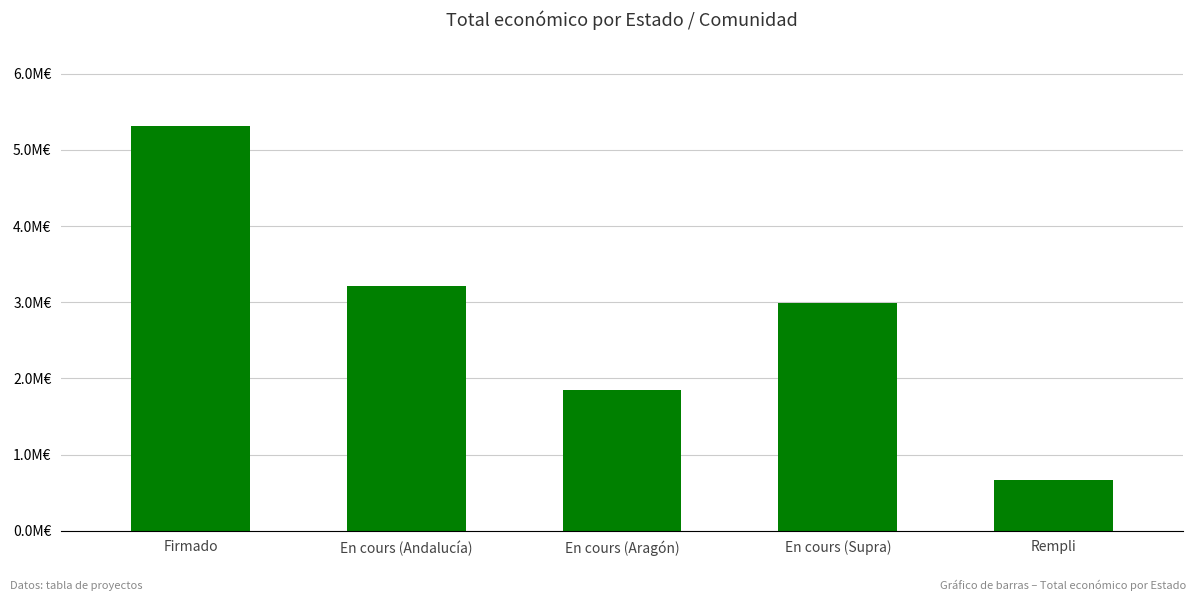

What is the label of the 4th bar from the right?

En cours (Andalucía)